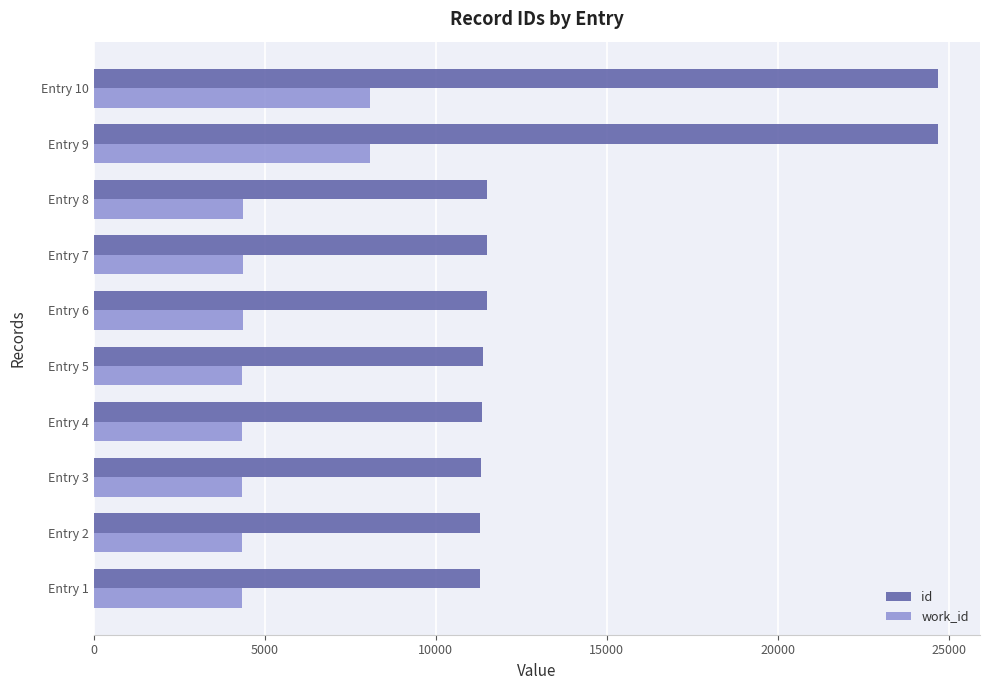

Which series has the largest total across all categories?

id